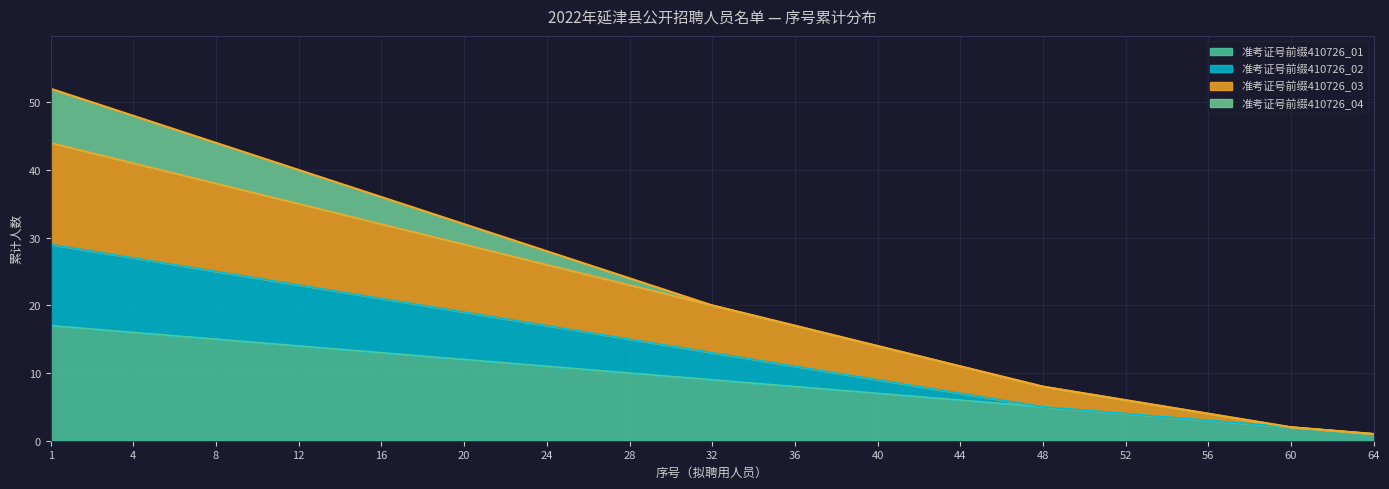

What is the total value across all series at 40?

14